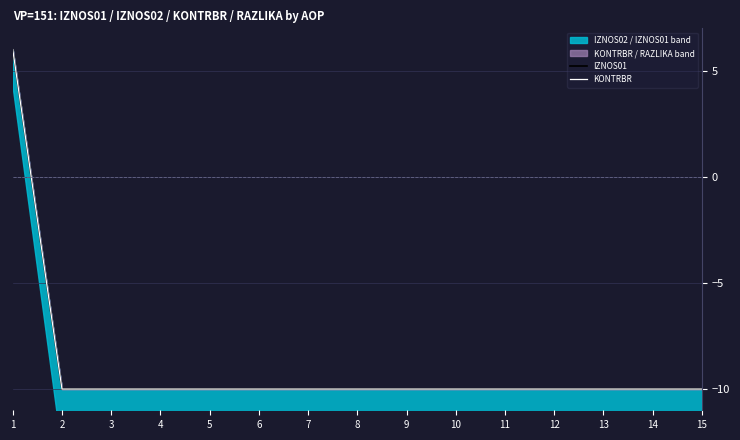

At which category does the chart reach its peak across all series?

1